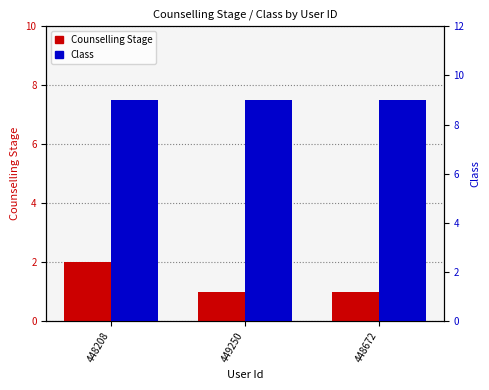

At 448208, list the series in order from largest to smallest.

Class, Counselling Stage